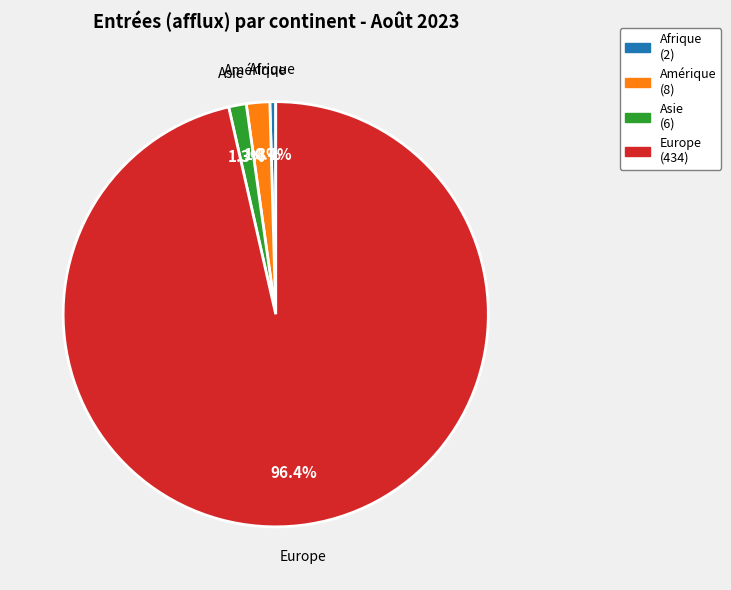

True or false: Europe accounts for 85% of the total.

False